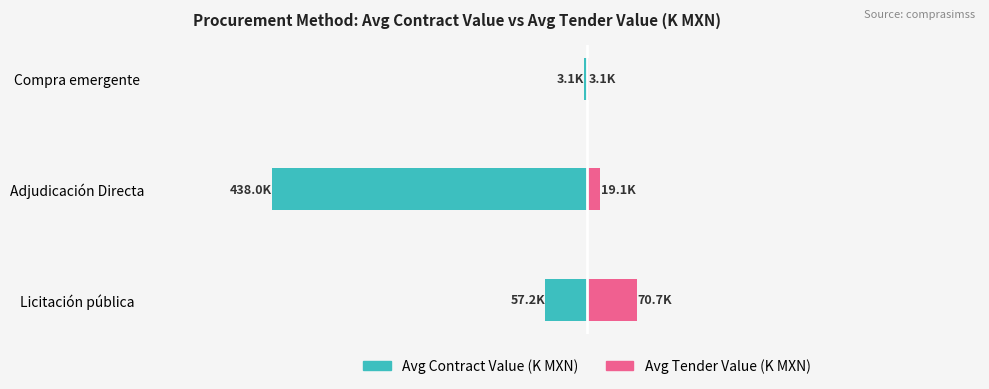

What is the value of the Avg Contract Value (K MXN) bar at the 1st from the left?

-57.2